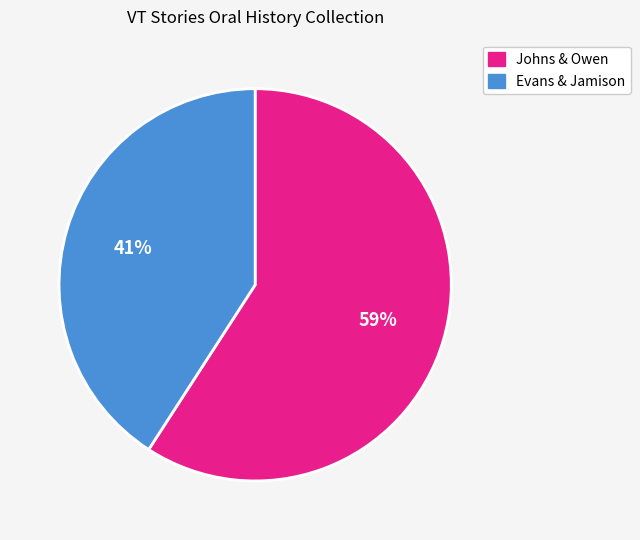

Count the number of slices in the pie.

2